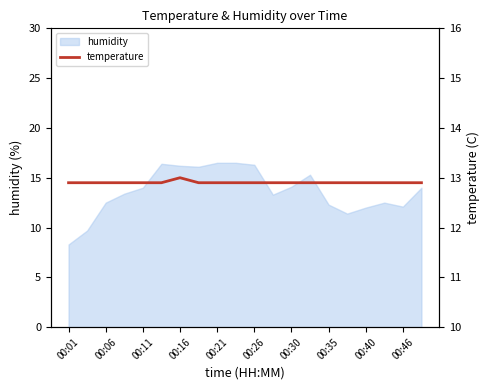

The value of humidity at 00:30 is 14.1. True or false?

True